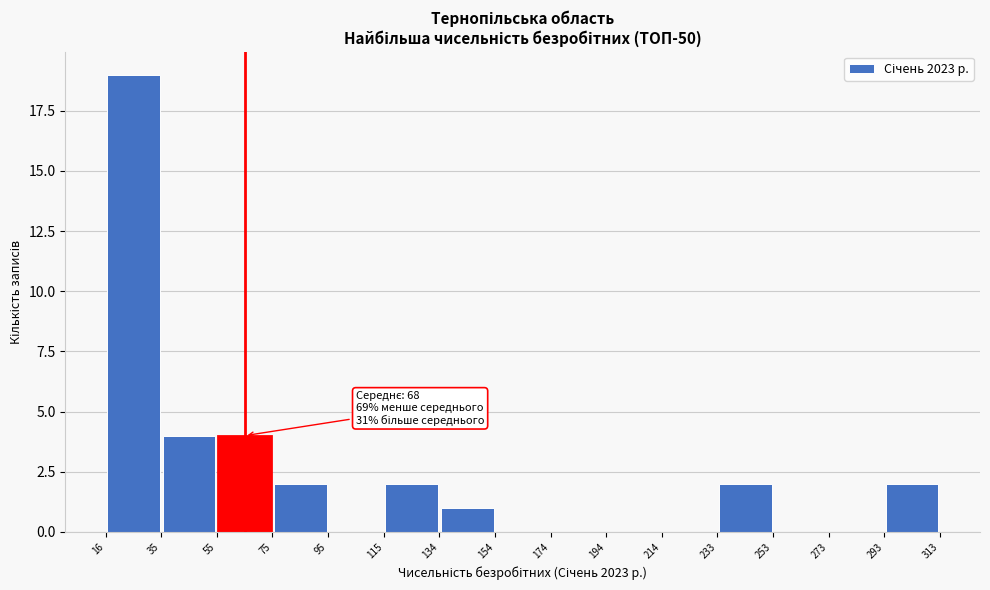

Over which range of the x-axis is the bar tallest?

16 to 35